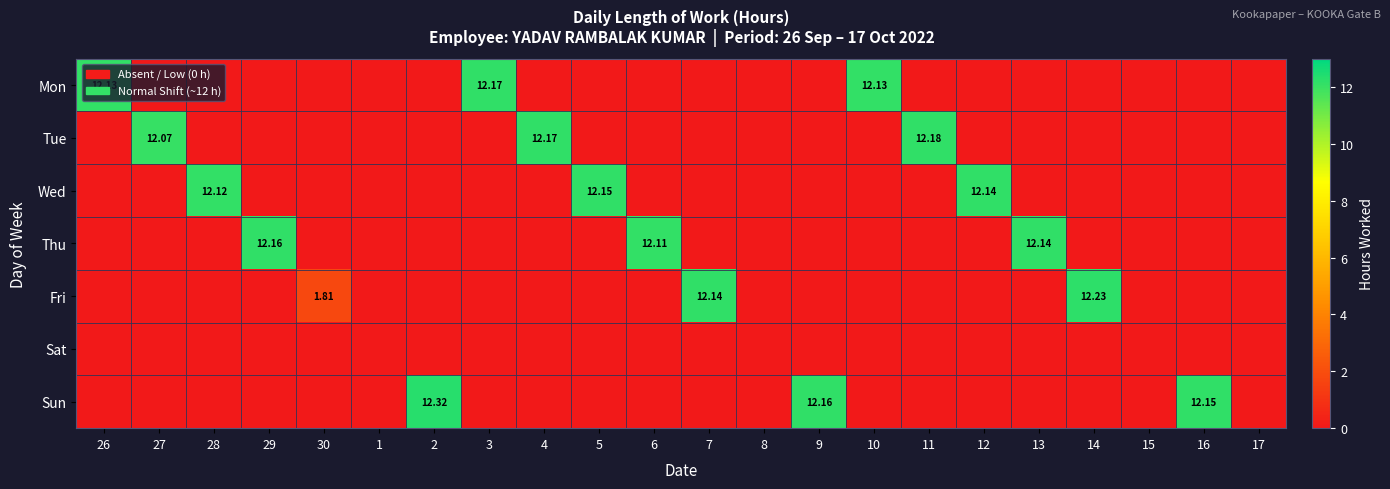

List the series in order of their peak value, lowest first.

Sat, Wed, Thu, Mon, Tue, Fri, Sun